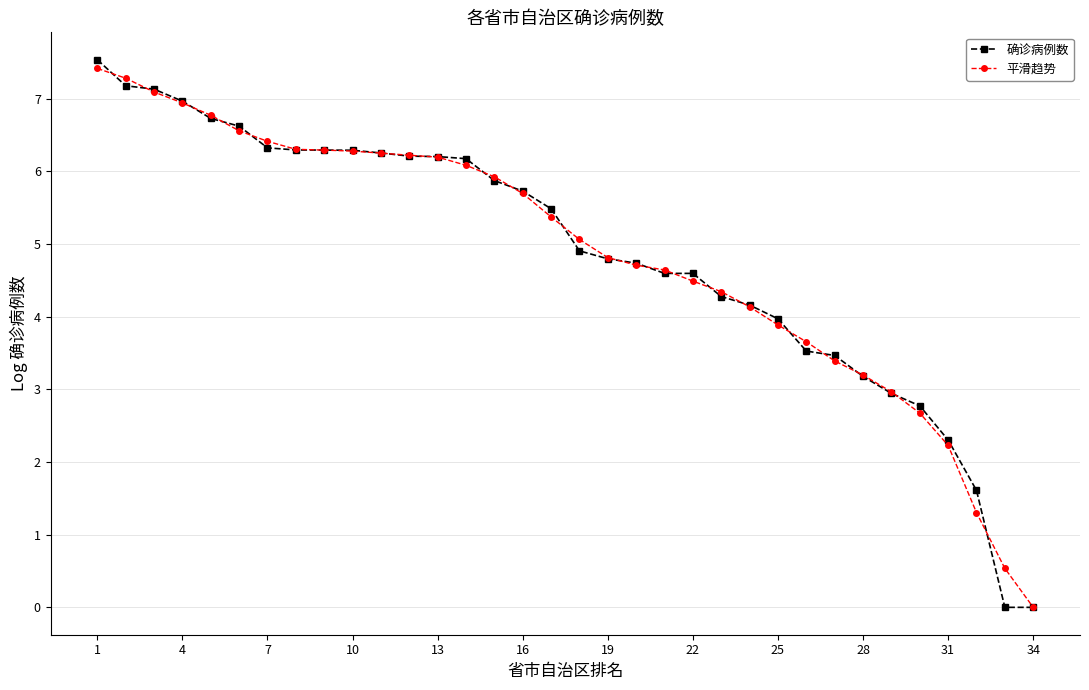

What is the value of the 确诊病例数 point at the 3rd from the left?

7.1